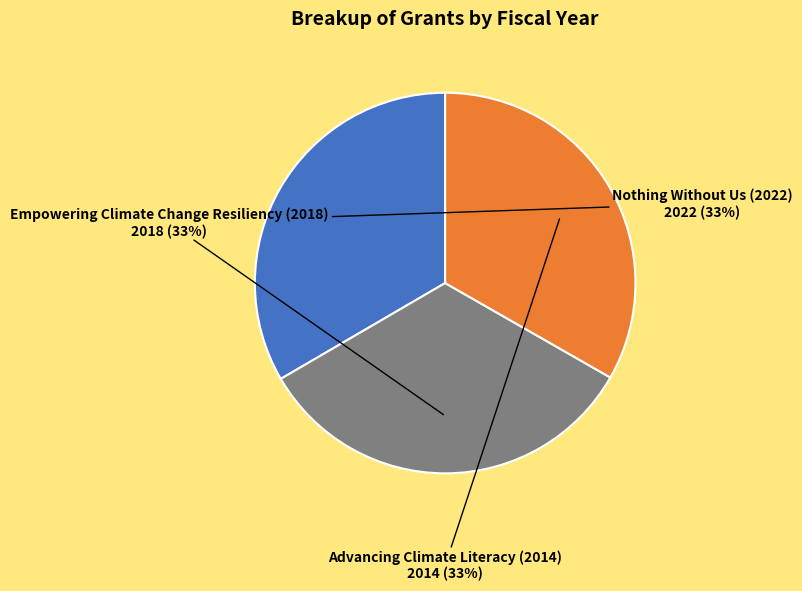

Is there a majority slice in this chart?

No